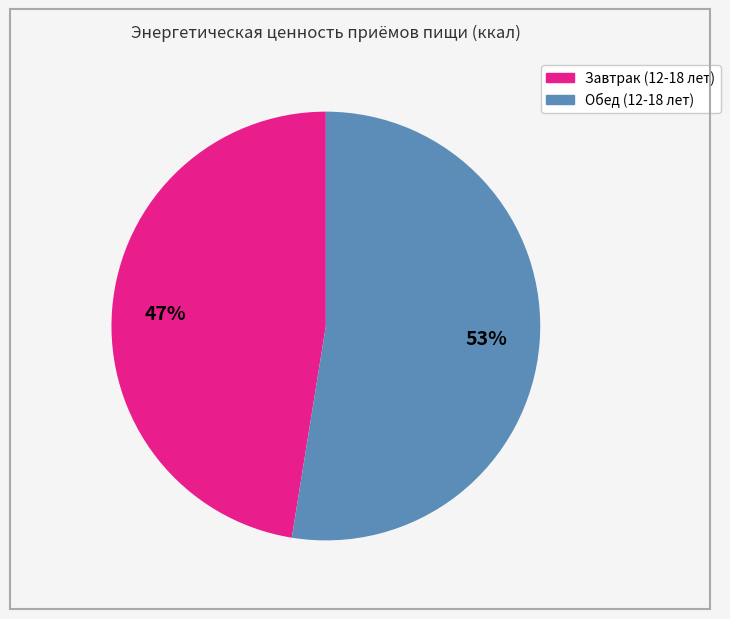

How many slices are in this pie chart?

2